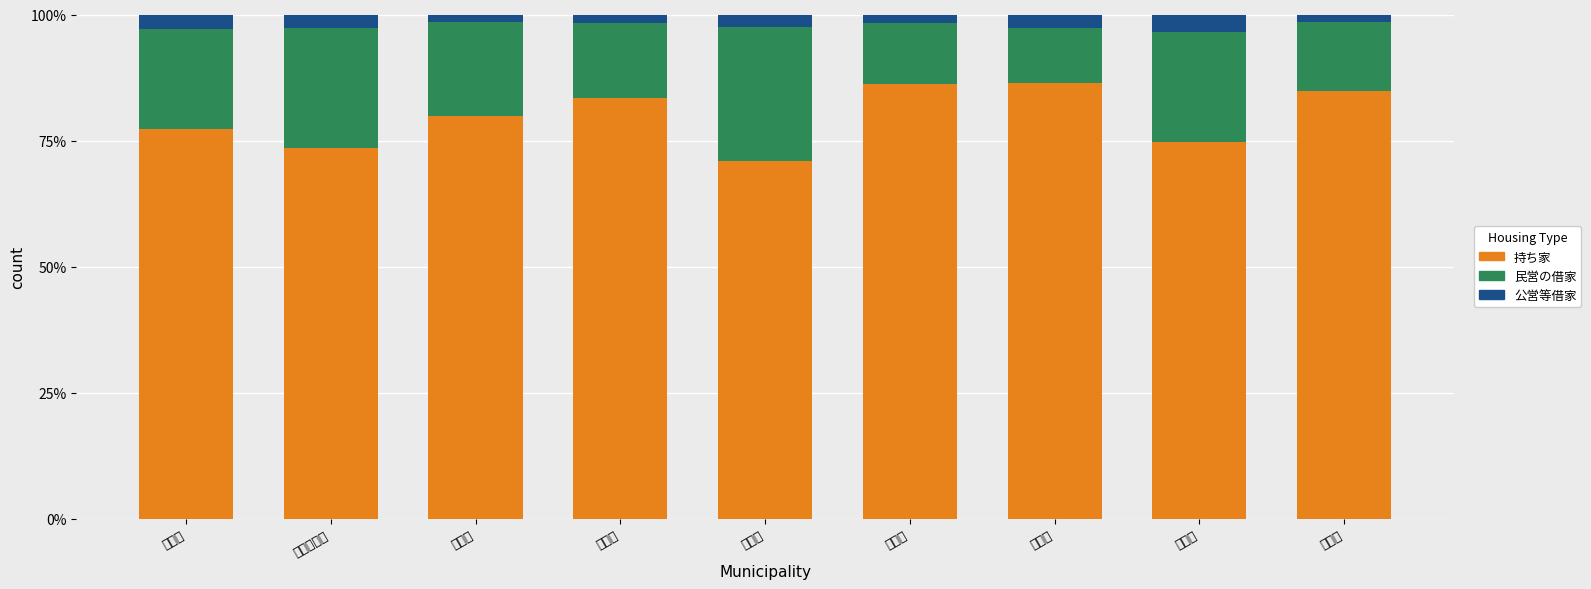

What is the sum of all 持ち家 values?

717.3